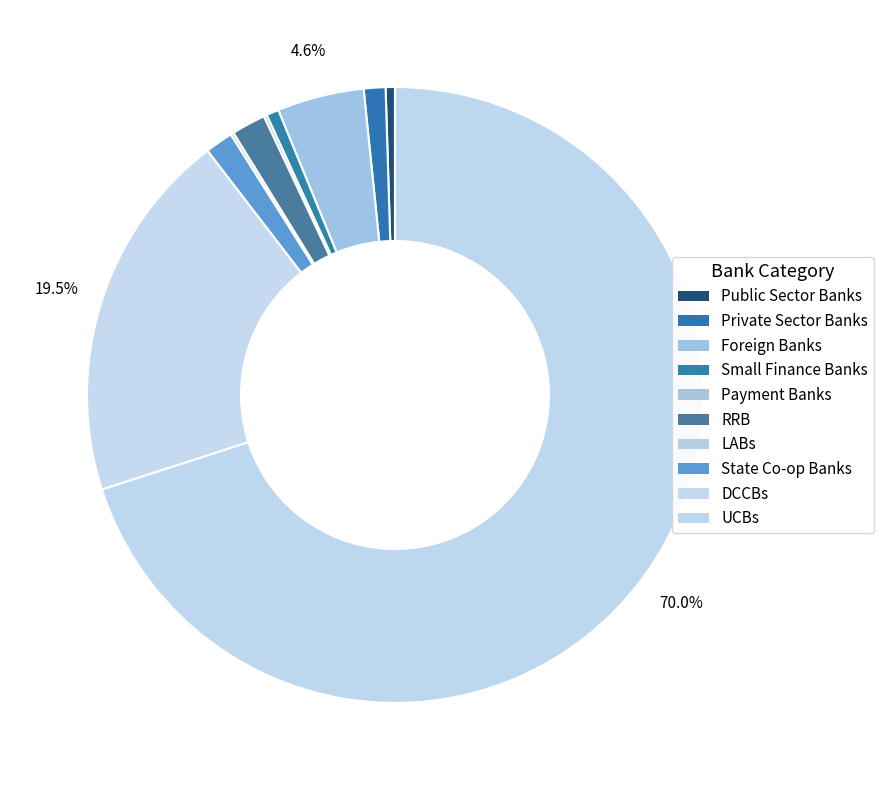

To the nearest percent, what is the difference between the largest and smallest slice percentages?

70%